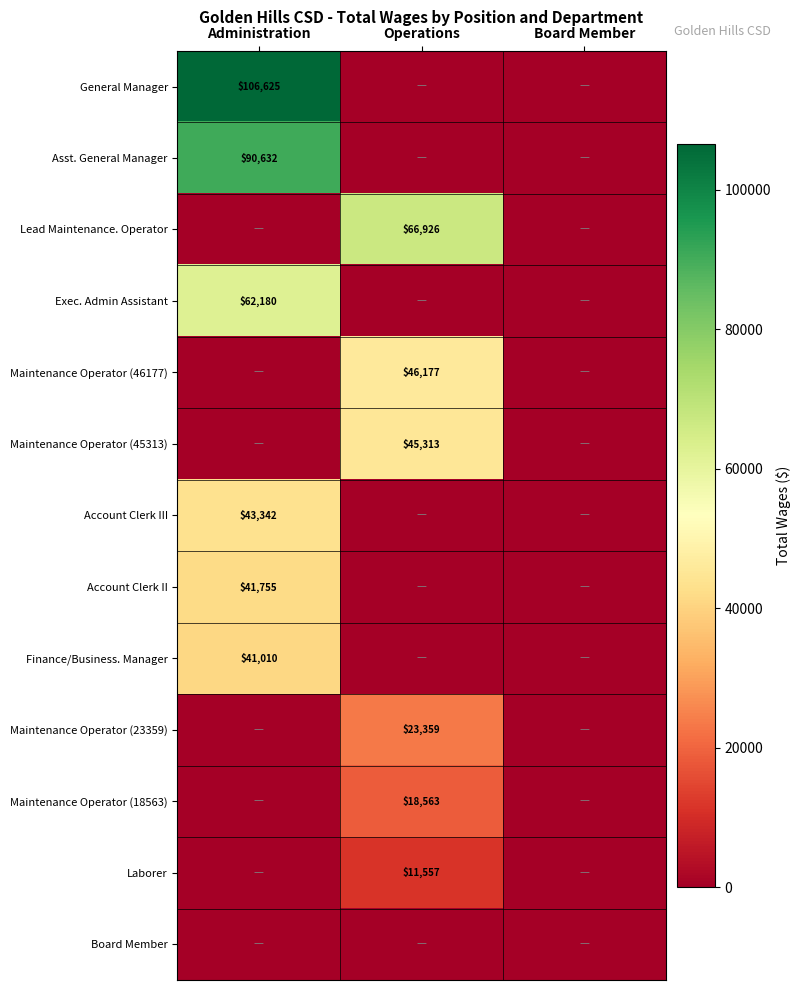

True or false: Finance/Business. Manager has a value of 64327 at Administration.

False